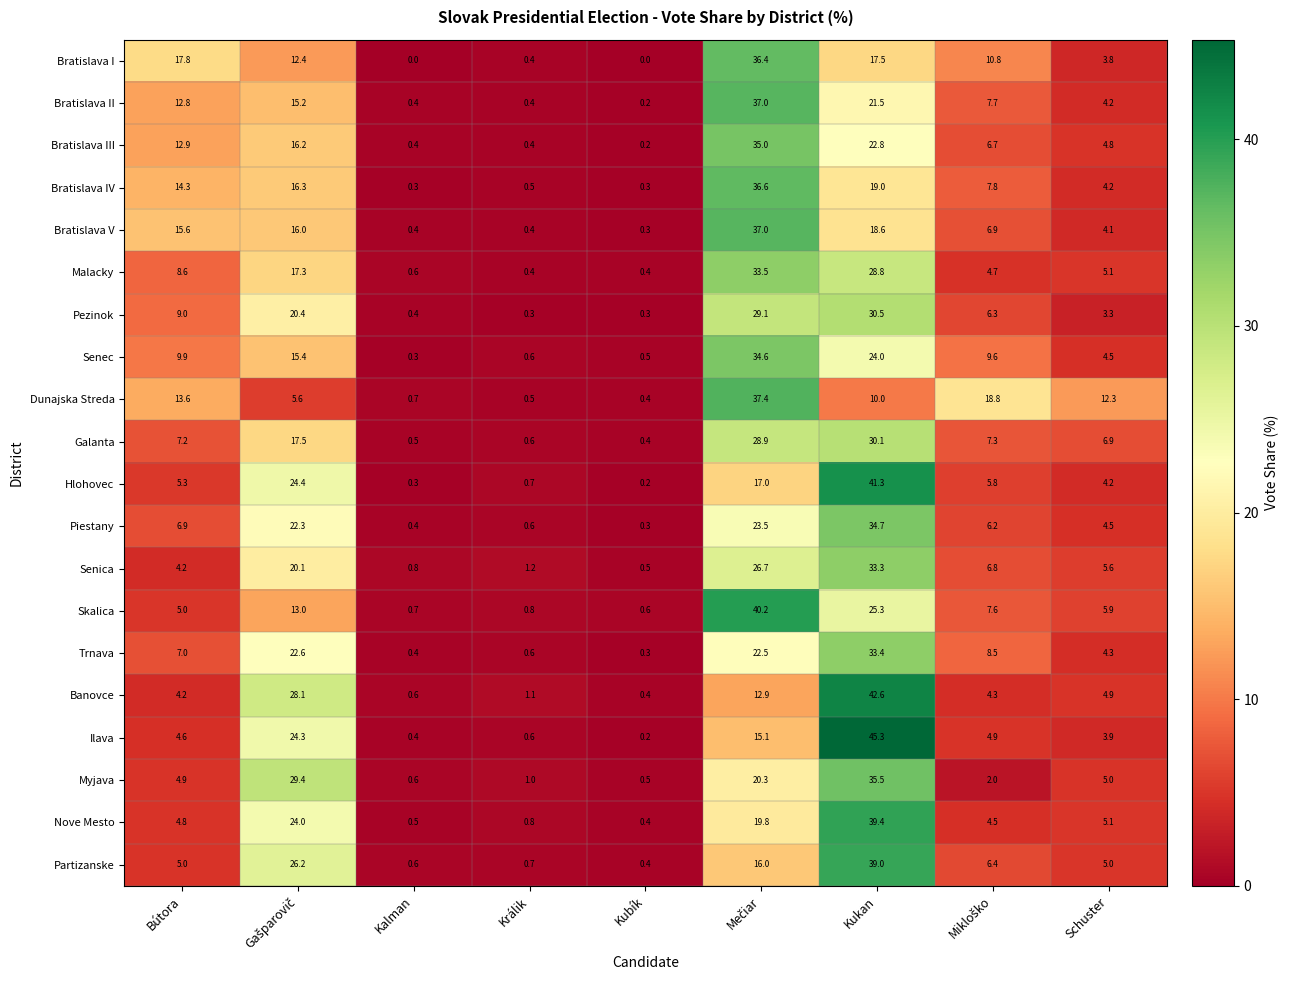

What is the difference between the Trnava values at Bútora and Kubík?

6.7